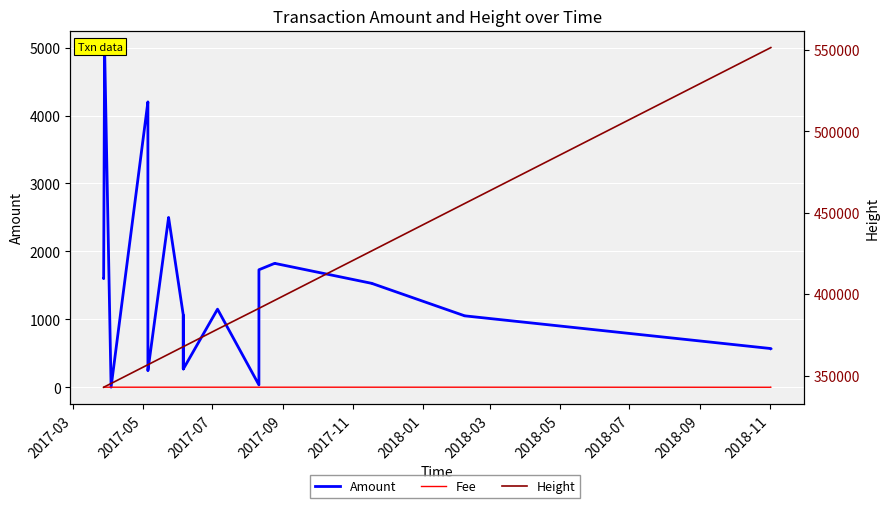

Which series has the largest range (max minus min)?

Height